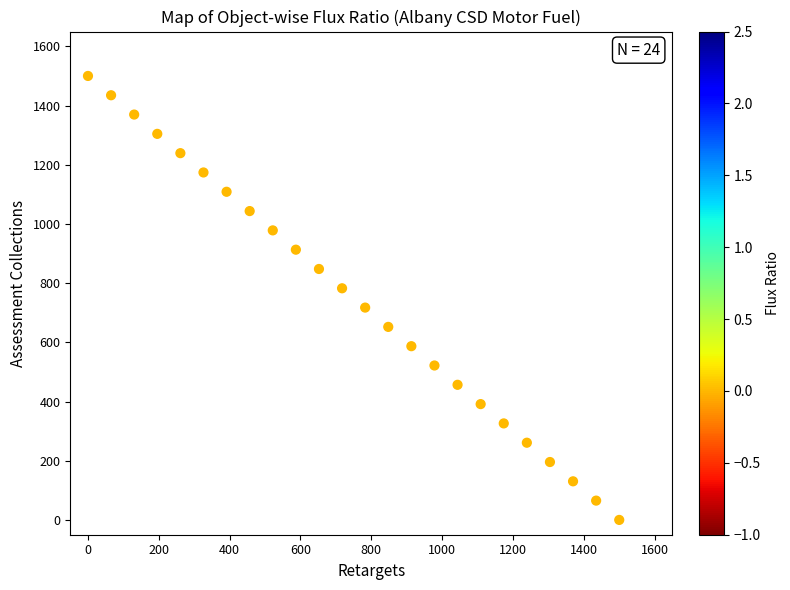

What is the range of Y values (max minus min)?

1500.0